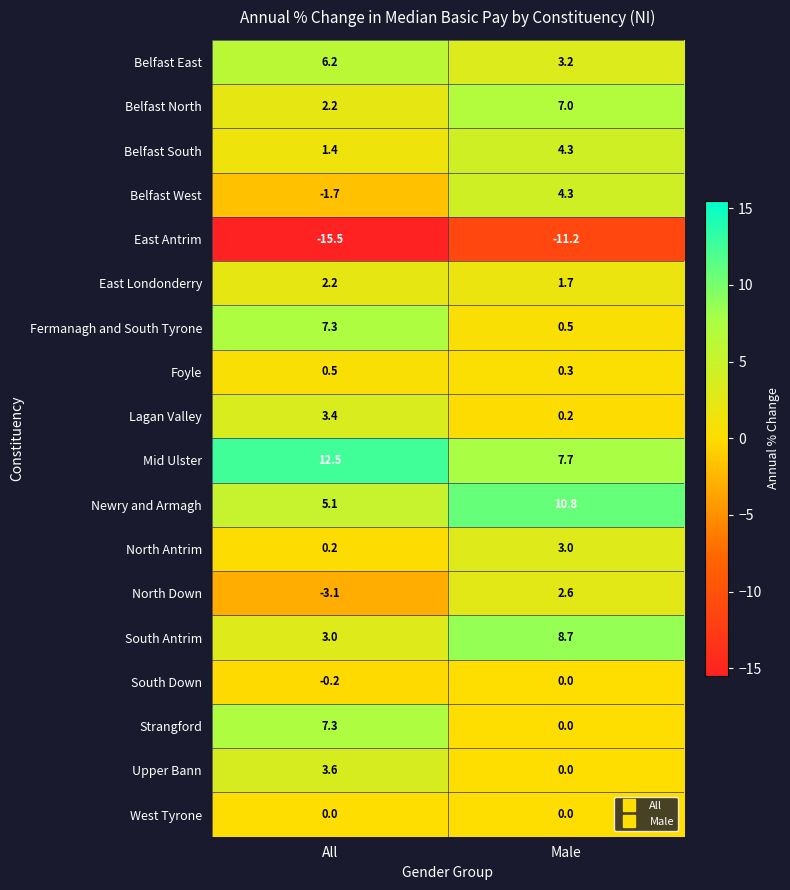

Where does the North Down series first go above 2?

Male